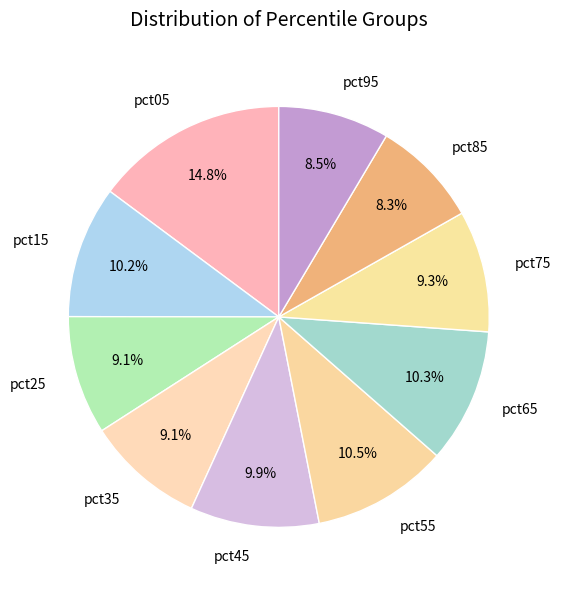

What portion of the pie excludes pct75?

90.7%